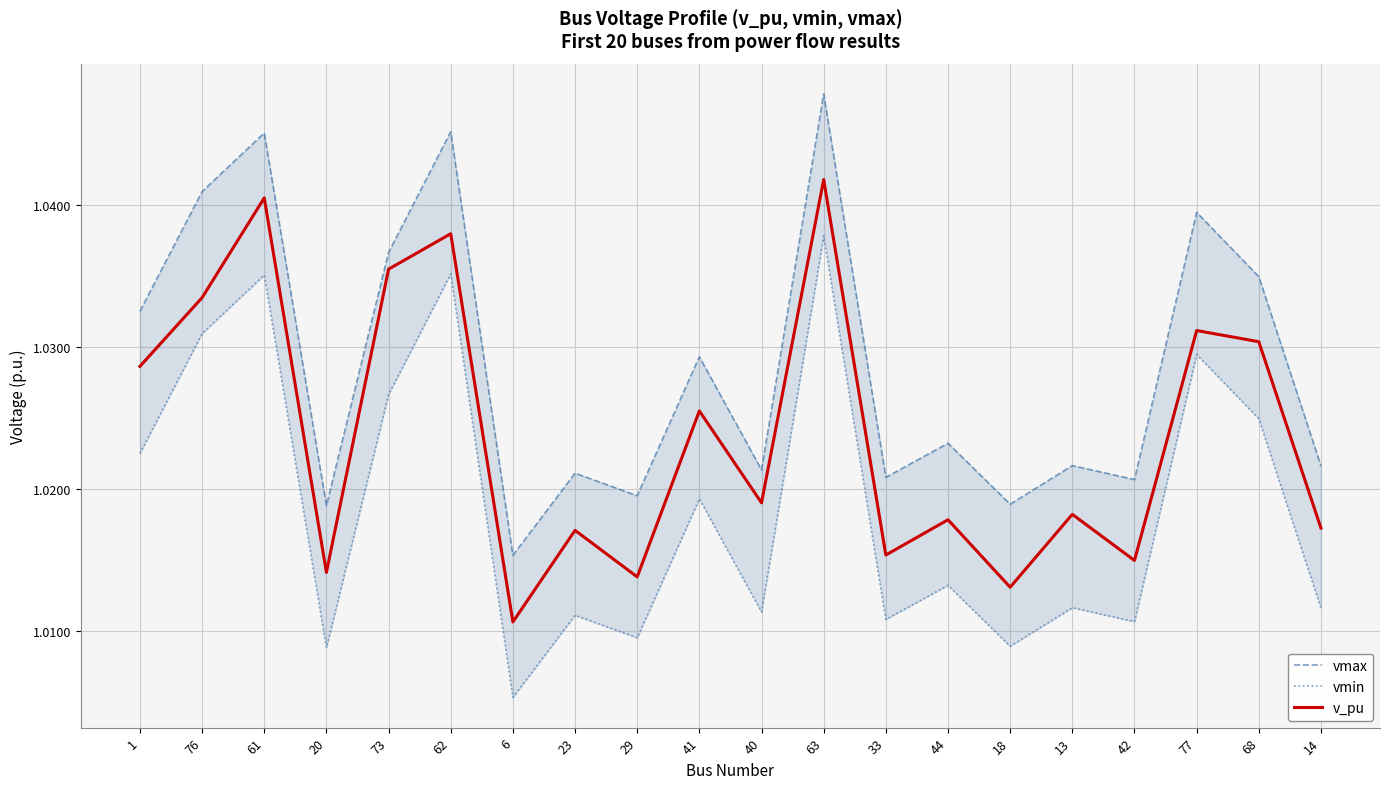

How many data points does each series have?

20